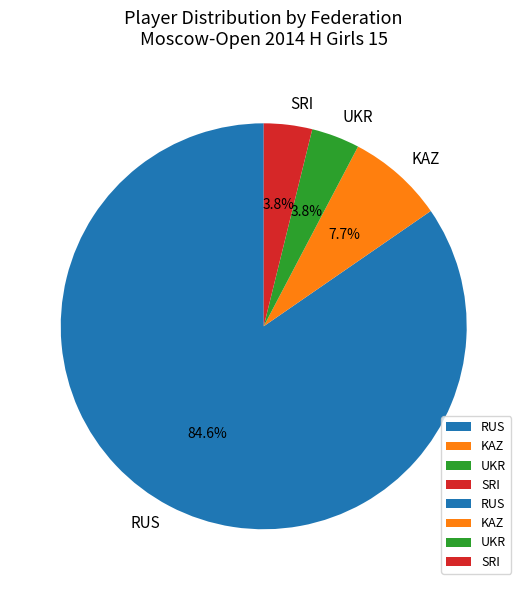

Which category has the biggest portion of the pie?

RUS